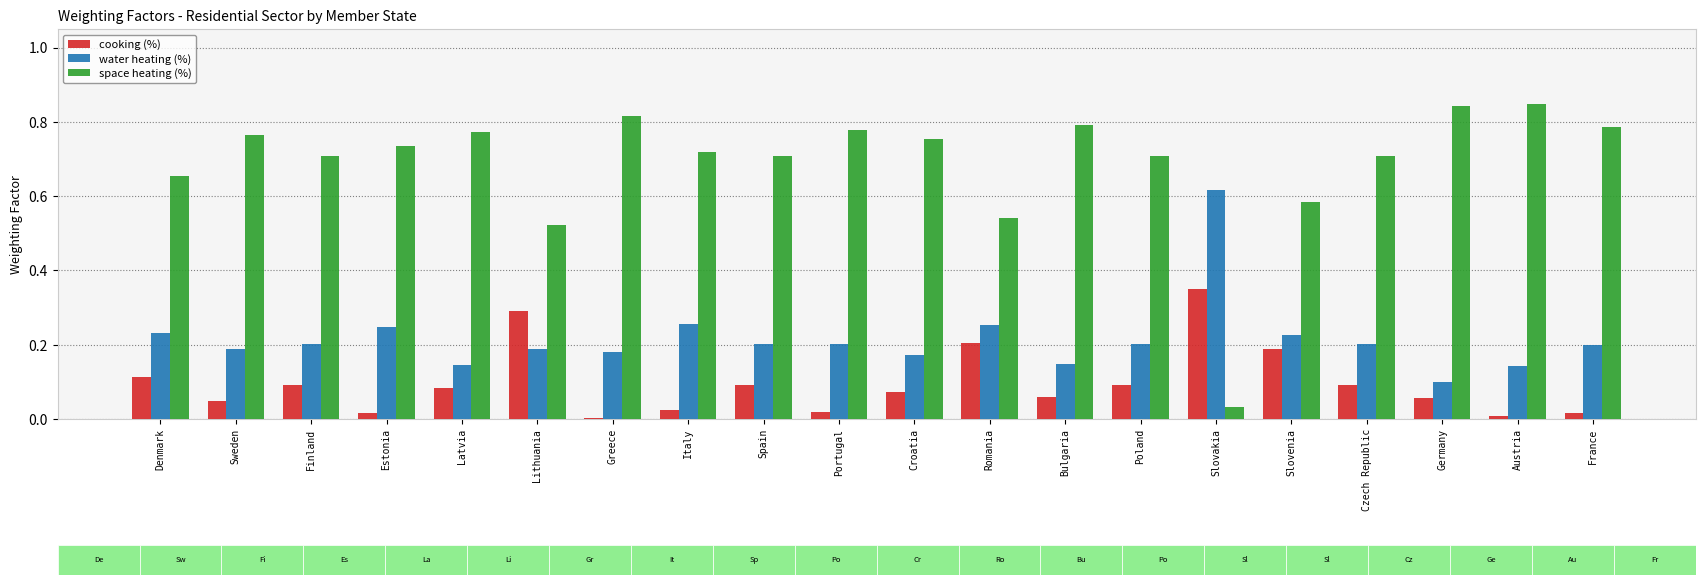

The water heating (%) series shows 0.2 at Portugal. True or false?

True